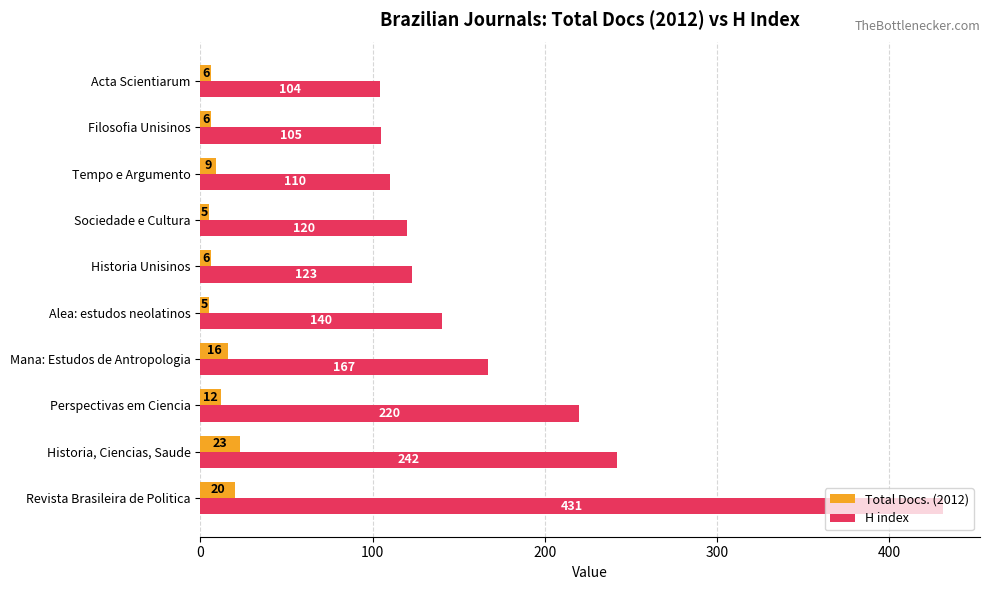

What is the difference between the maximum and minimum values in the Total Docs. (2012) series?

18